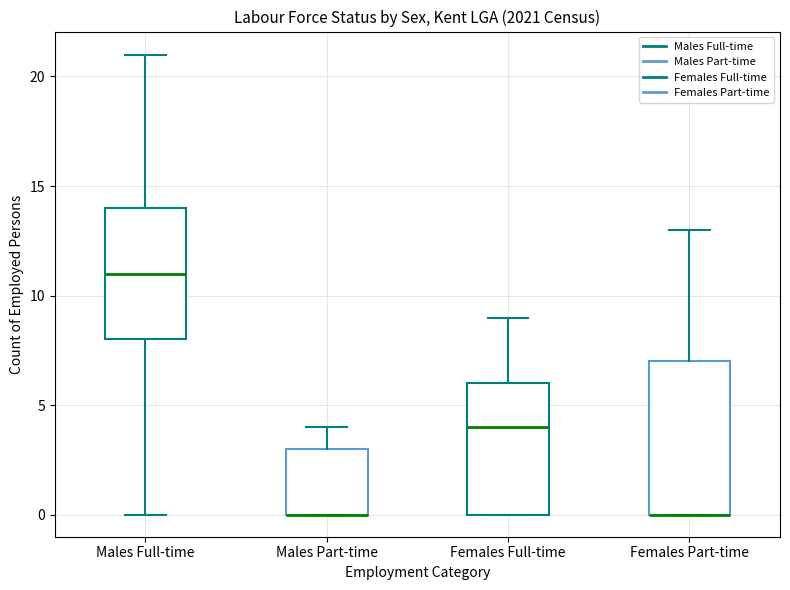

Where does the upper whisker of the box for Males Full-time end on the y-axis? The values are not printed on the chart, so give them approximately, as read against the axis.

21